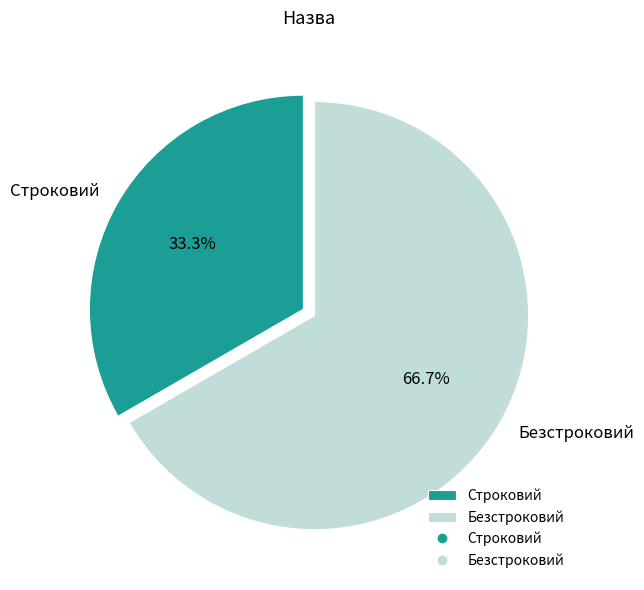

Is it true that Безстроковий is 57% of the pie?

False